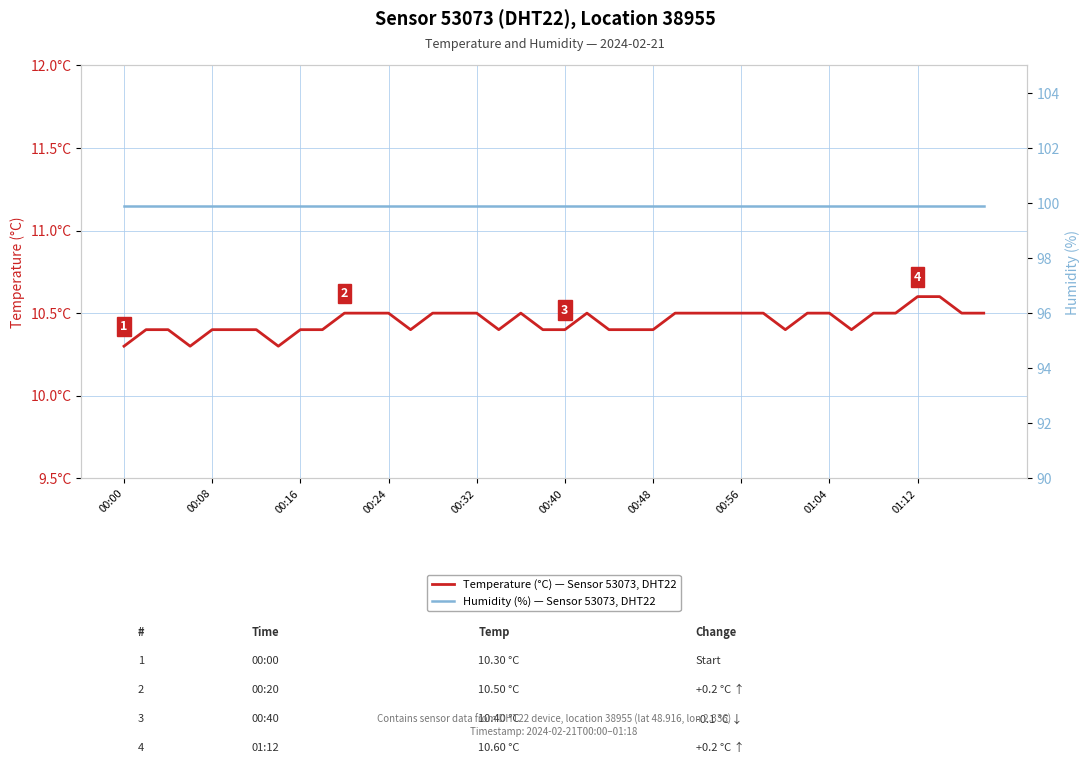

Does the chart display data point markers on the line(s)?

No